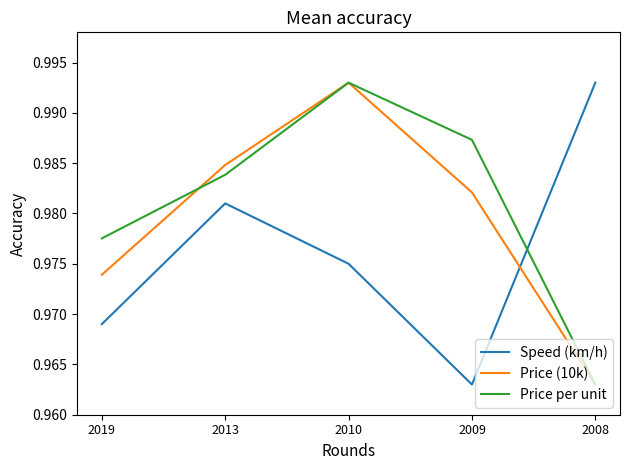

After their last crossing, which series has the higher values: Price (10k) or Speed (km/h)?

Speed (km/h)